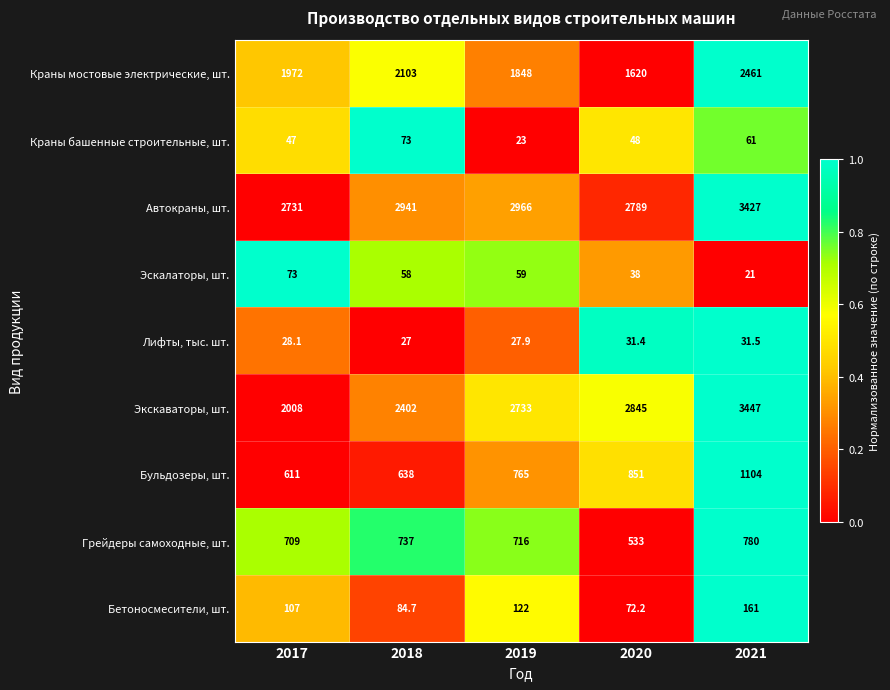

At which category does the chart reach its minimum across all series?

2021